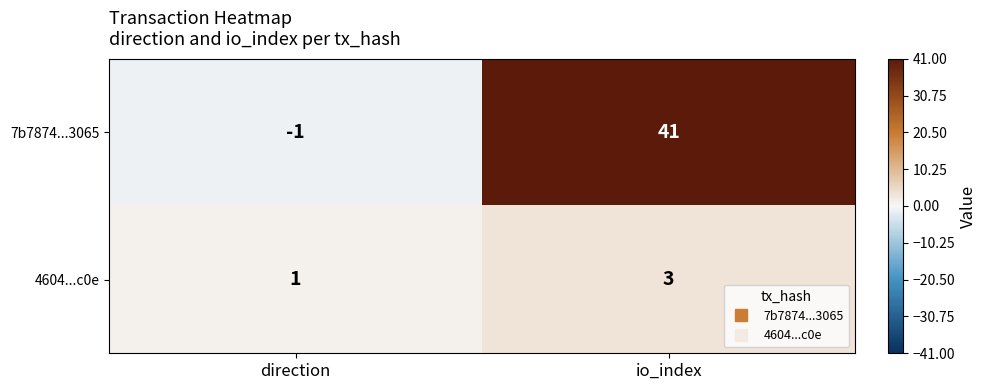

Is it true that 4604...c0e equals 1 at direction?

True